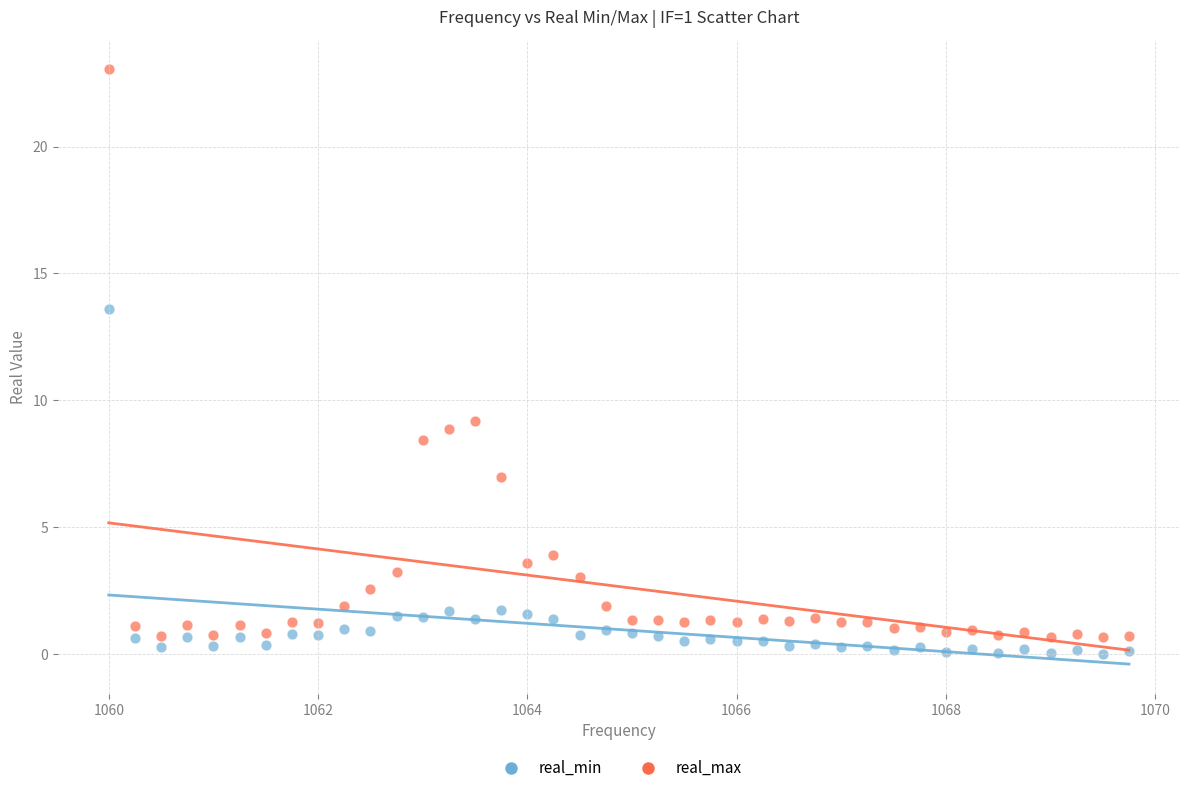

Which series has the largest Y range (max minus min)?

real_max